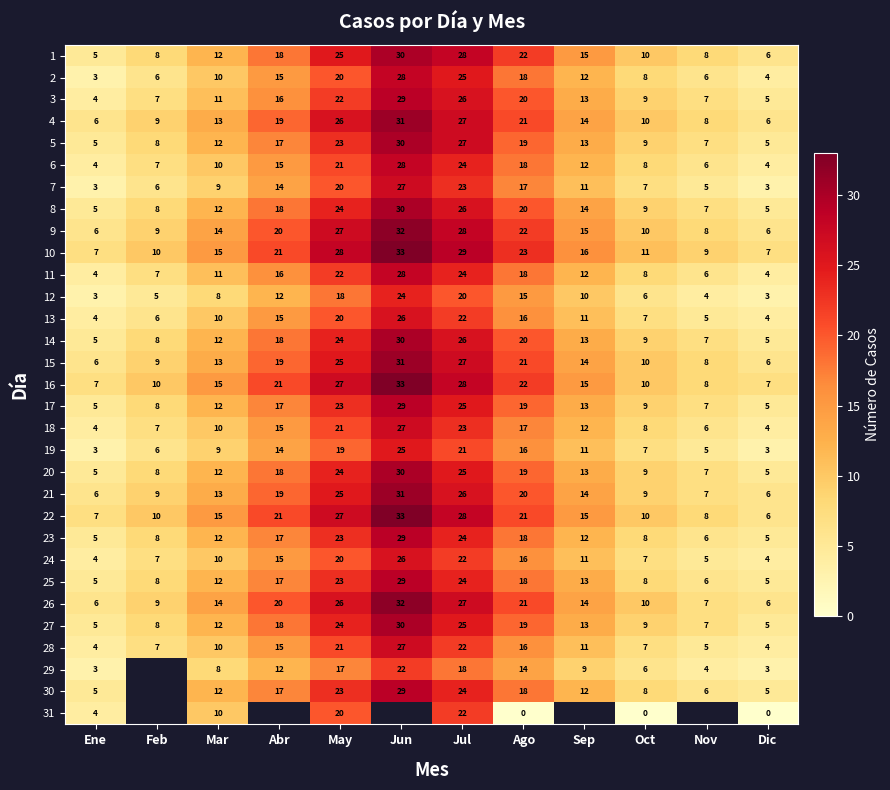

At how many categories does at least one series exceed 1?

12